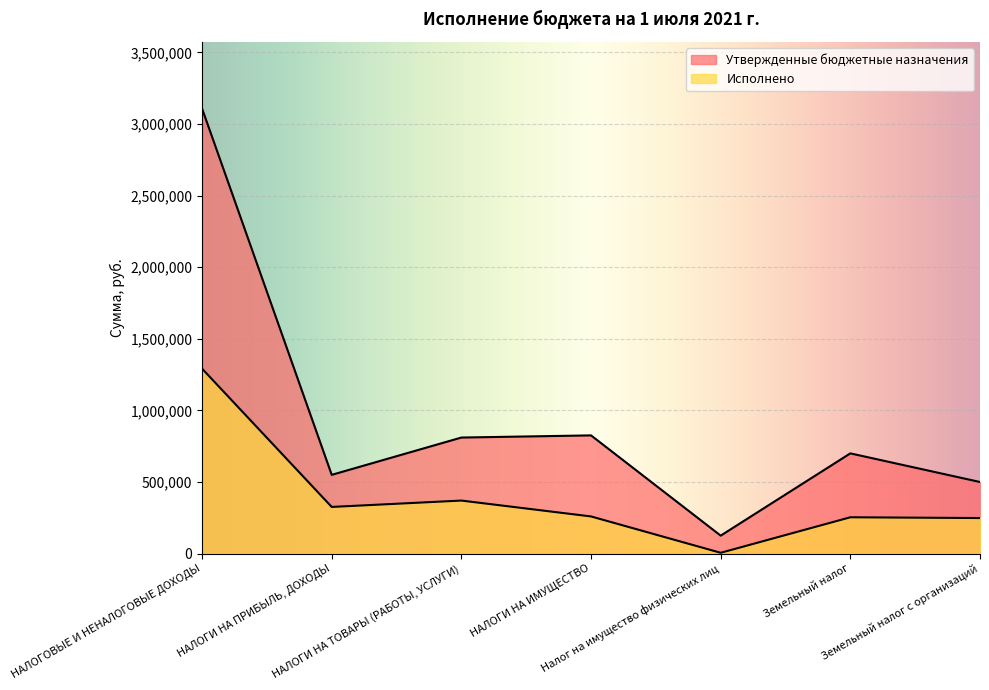

At which label does Исполнено reach its minimum?

Налог на имущество физических лиц